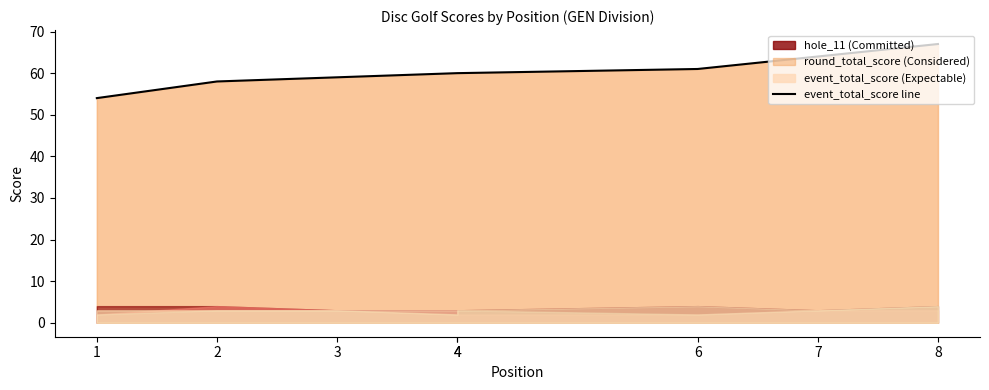

Between 6 and 2, which is larger?

6